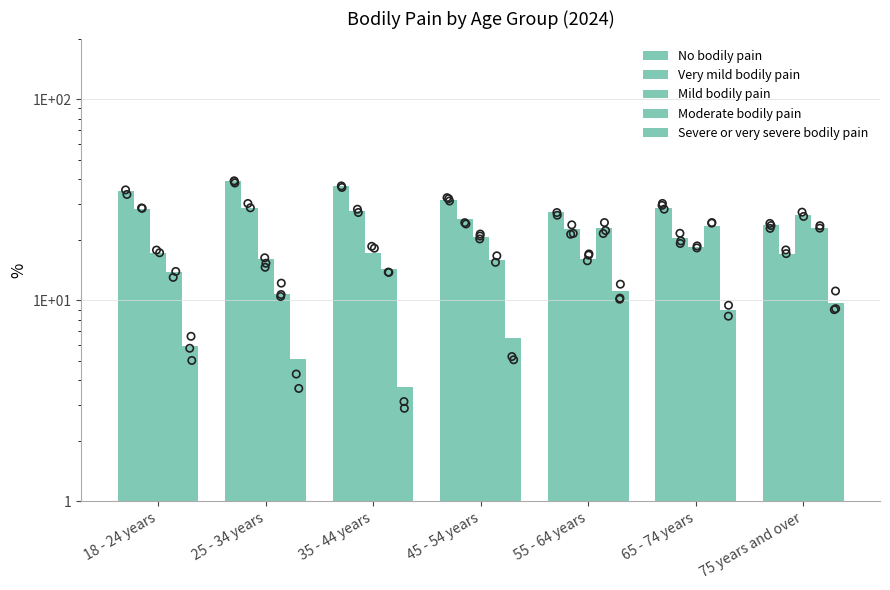

What is the total value across all series at 75 years and over?

99.9